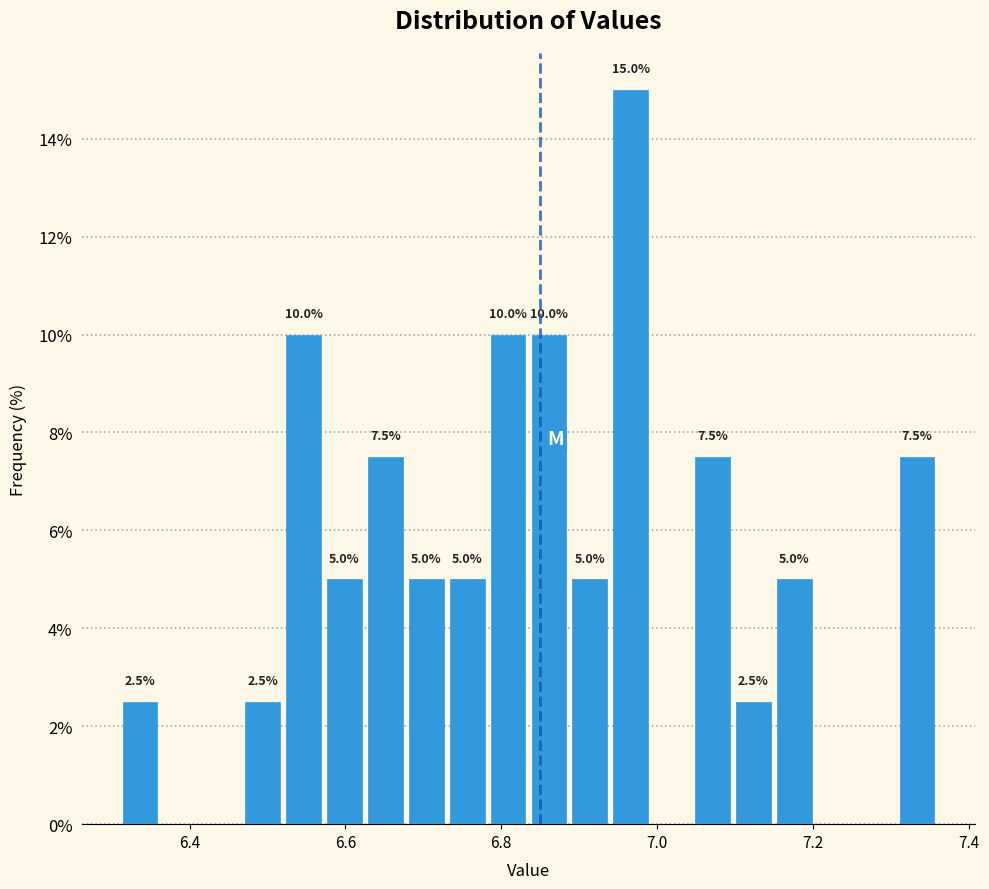

Around what value on the x-axis is the tallest bar? Give the approximate position of its centre, as read against the axis.

6.96